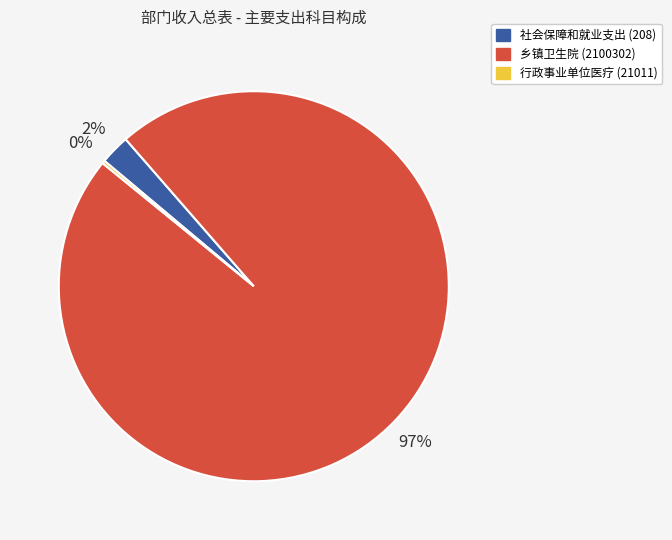

Is it true that 社会保障和就业支出 (208) is 2% of the pie?

True